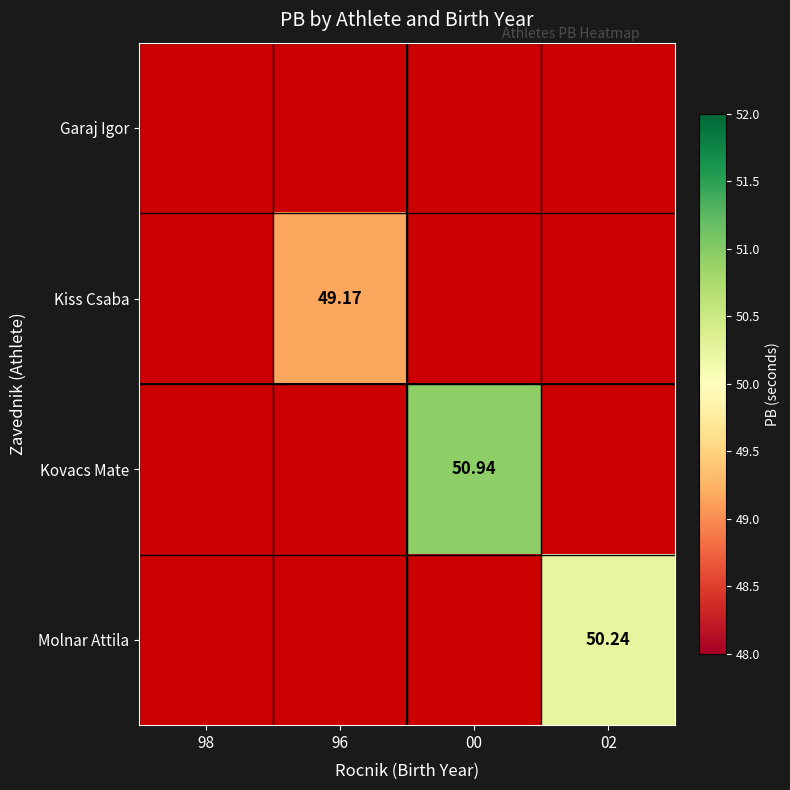

What is the highest value of the Molnar Attila series?

50.2